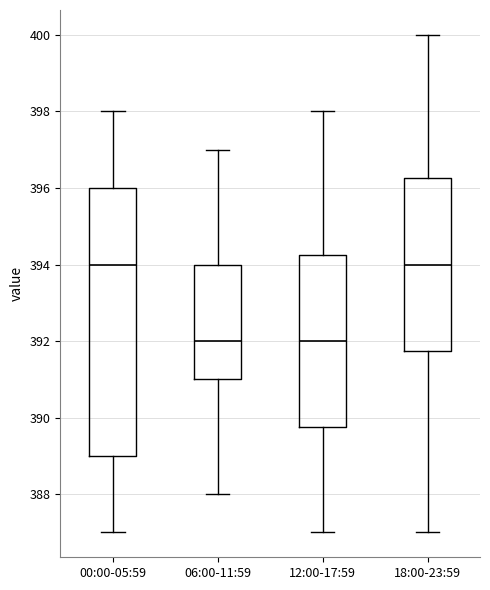

Comparing the boxes themselves (not the whiskers), which one is the tallest?

00:00-05:59